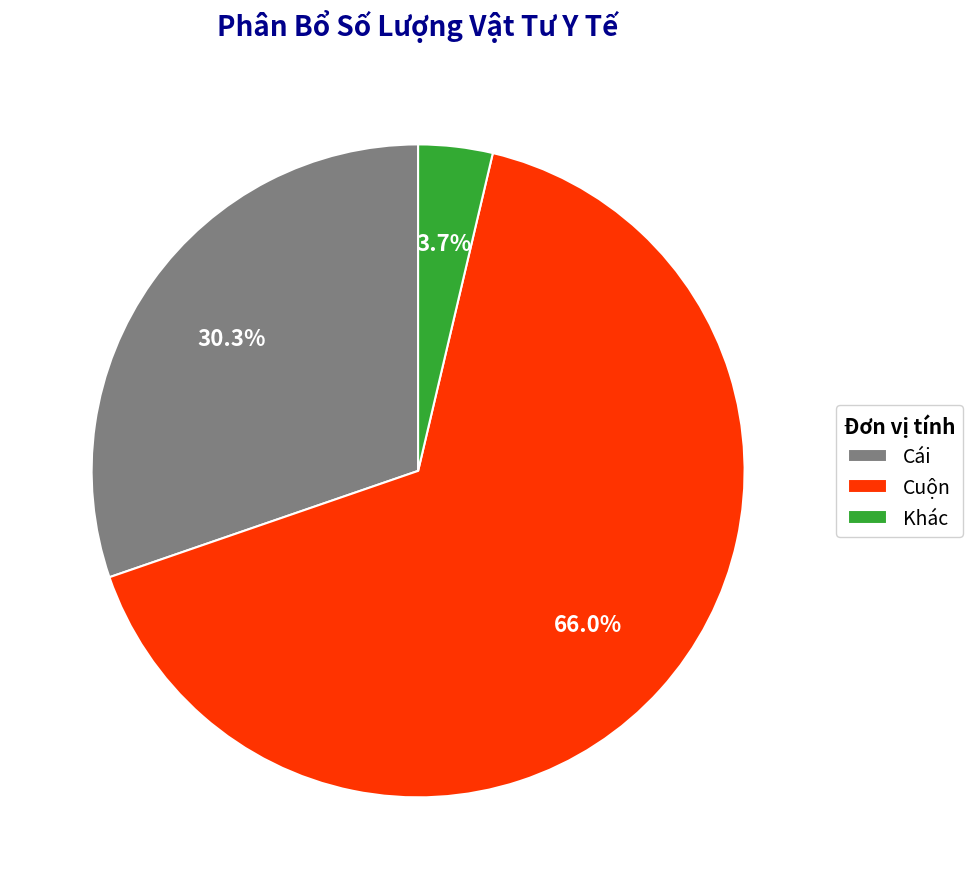

To the nearest percent, what is the difference between the largest and smallest slice percentages?

62%